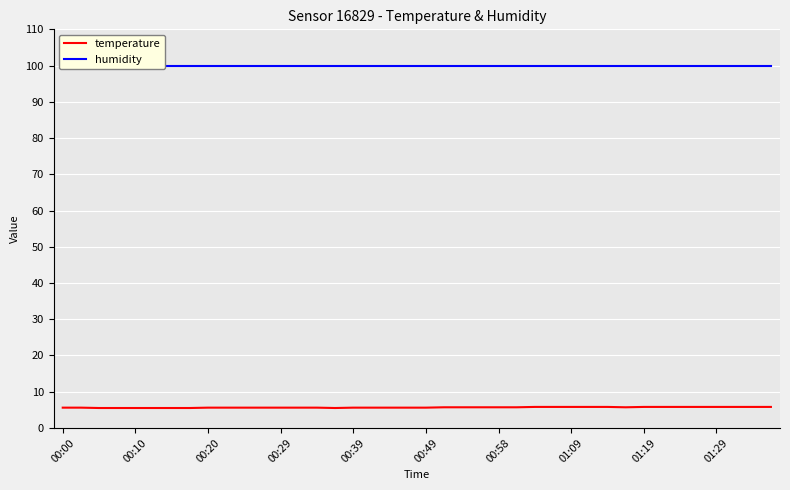

What is the difference between the second highest and minimum values in the temperature series?

0.3